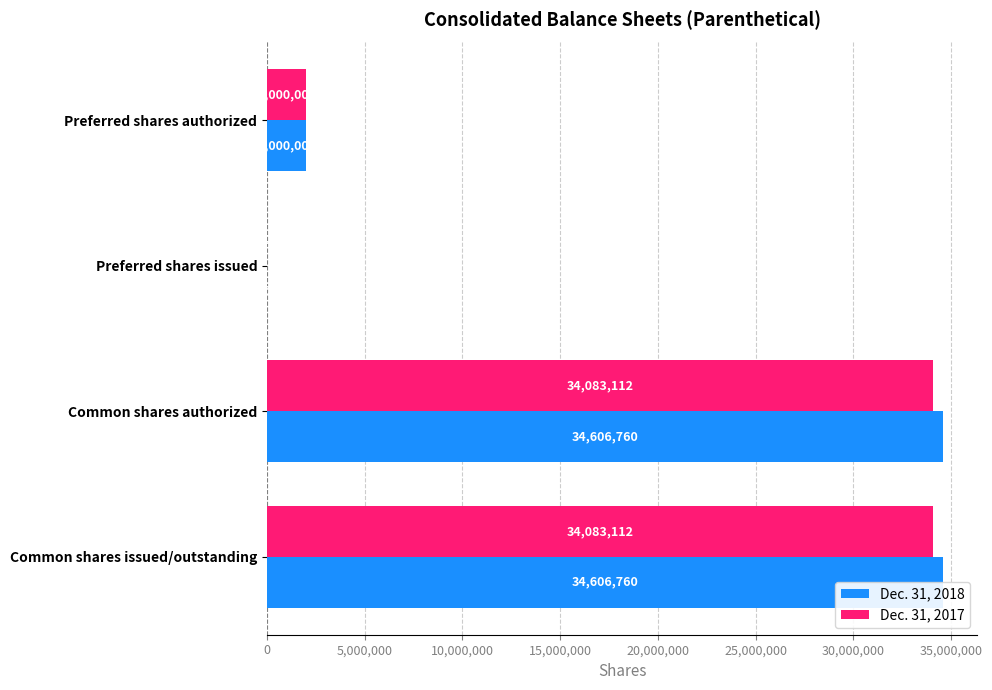

Are the bars grouped side by side (vs. stacked)?

Yes